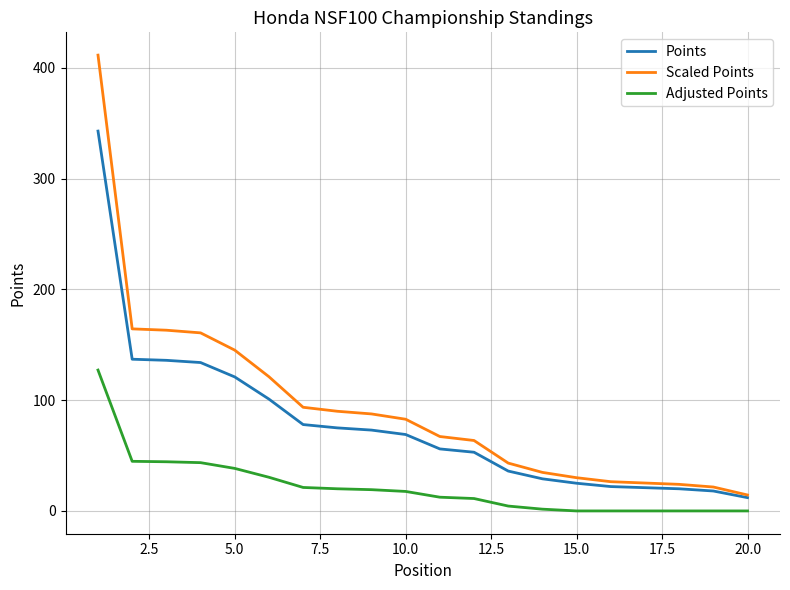

Which series has the largest range (max minus min)?

Scaled Points